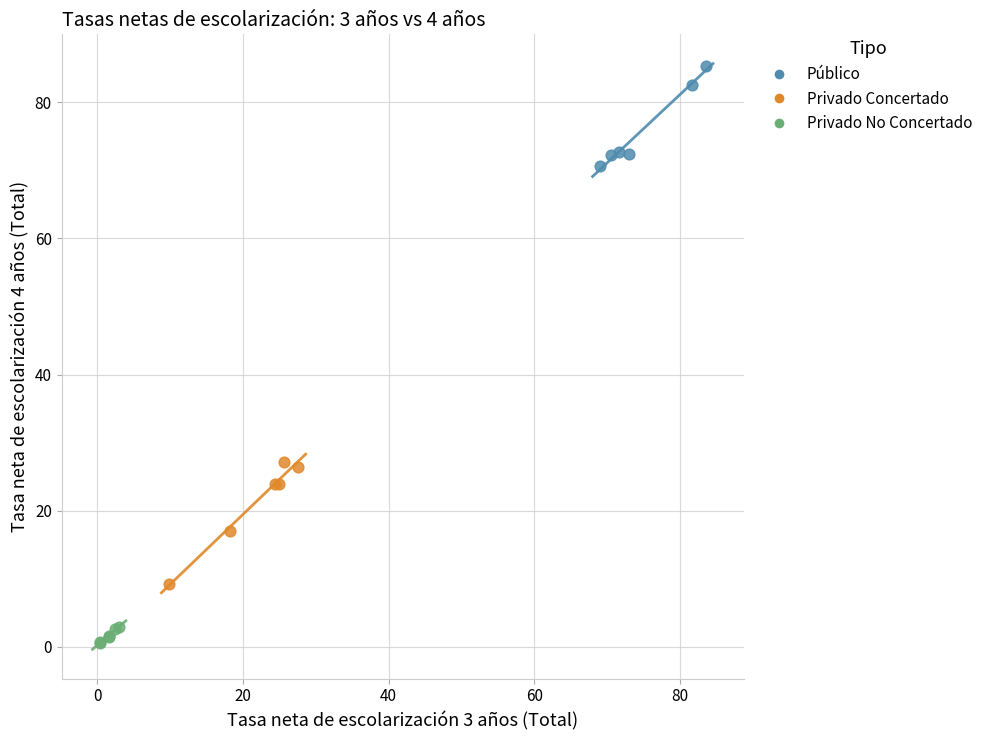

Which series reaches the minimum Y coordinate?

Privado No Concertado